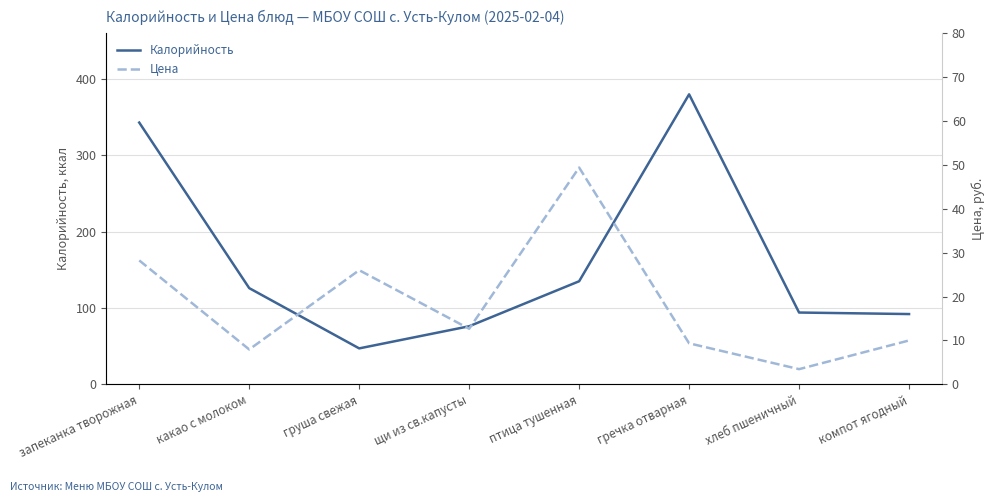

What is the difference between the maximum and second lowest values in the Цена series?

41.5